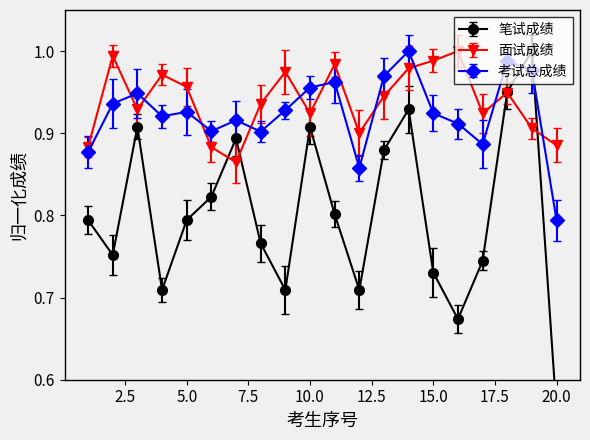

What is the value of the 考试总成绩 point at the 12th from the left?

0.9